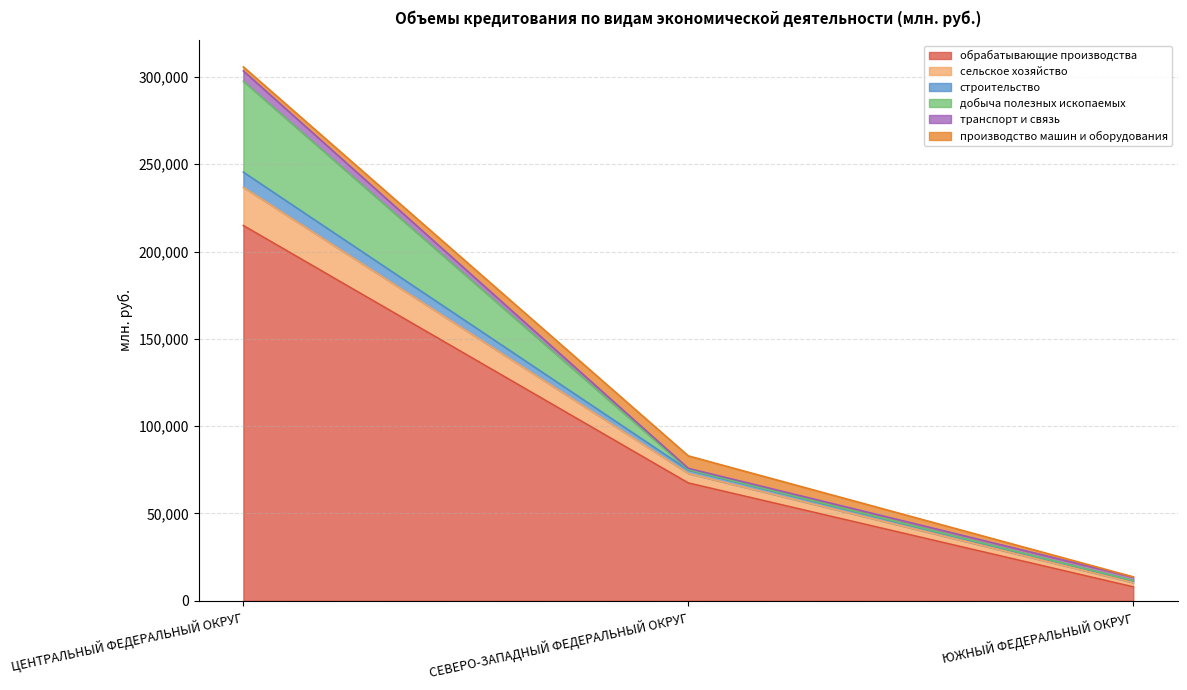

The value of транспорт и связь at СЕВЕРО-ЗАПАДНЫЙ ФЕДЕРАЛЬНЫЙ ОКРУГ is 936. True or false?

False